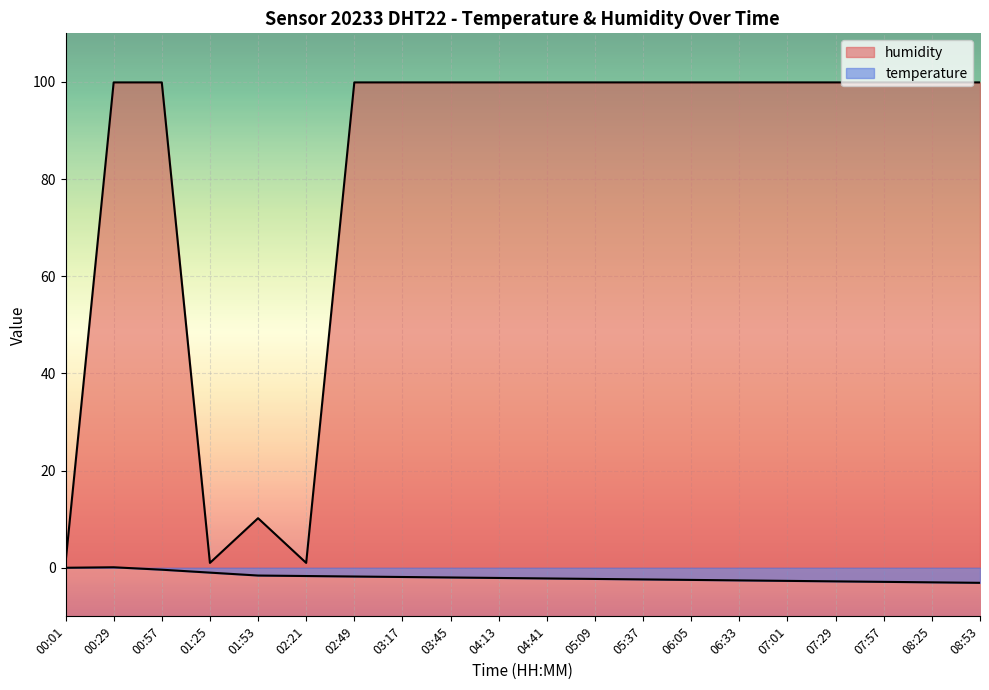

The value of temperature at 08:25 is -3.0. True or false?

True